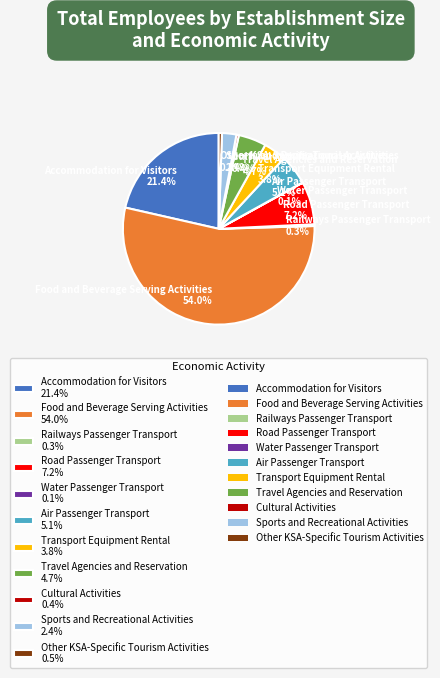

What is the largest slice in the pie chart?

Food and Beverage Serving Activities